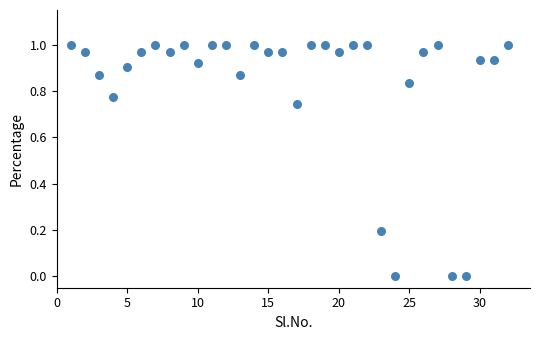

What is the range of X values (max minus min)?

31.0